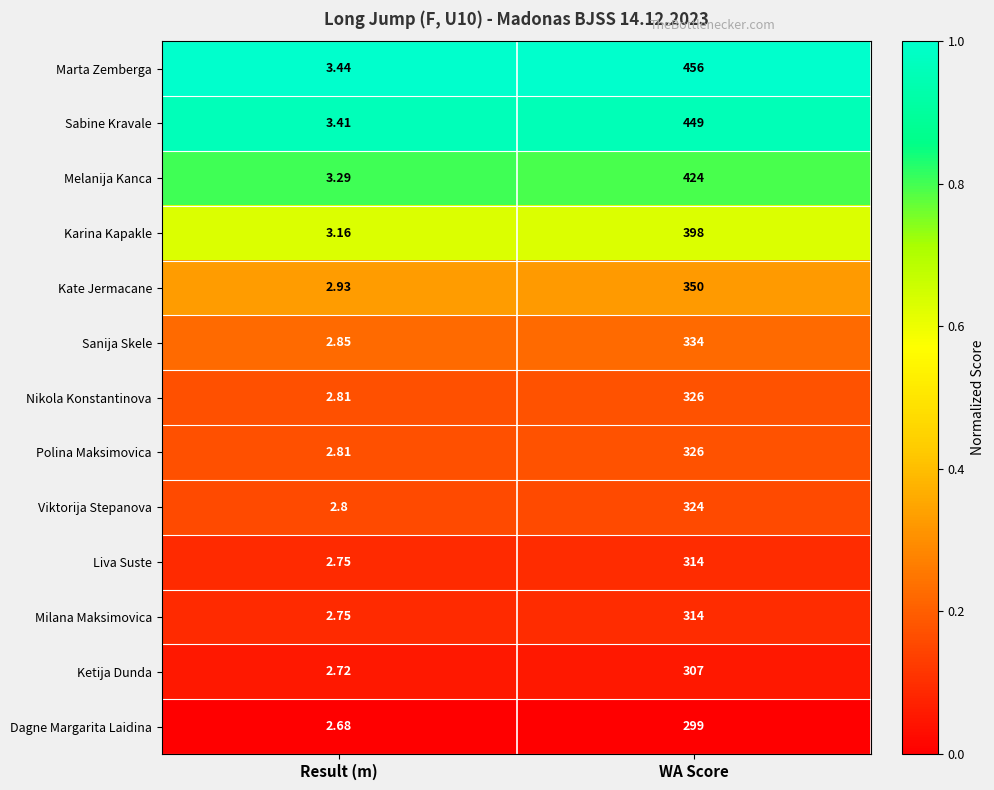

List the labels in order of Liva Suste value, smallest first.

Result (m), WA Score